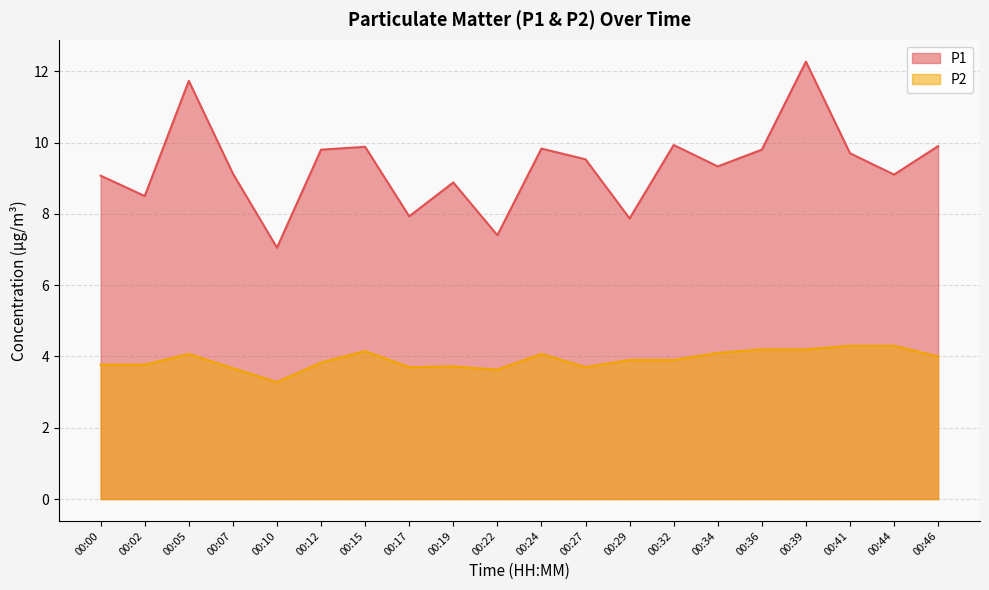

Rank the categories by P2 value from highest to lowest.

00:41, 00:44, 00:36, 00:39, 00:15, 00:34, 00:05, 00:24, 00:46, 00:29, 00:32, 00:12, 00:00, 00:02, 00:19, 00:17, 00:27, 00:07, 00:22, 00:10